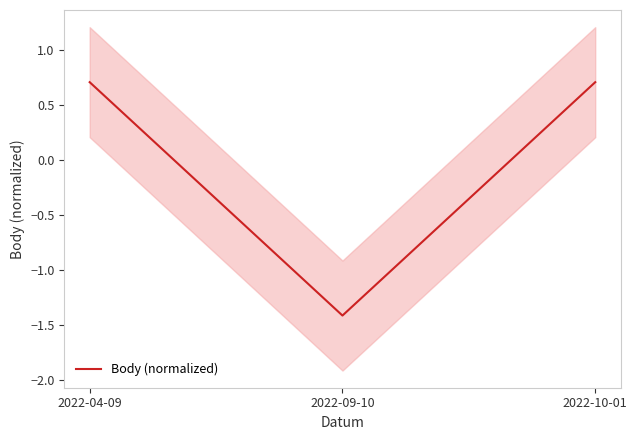

What is the minimum value shown in the chart?

-1.4